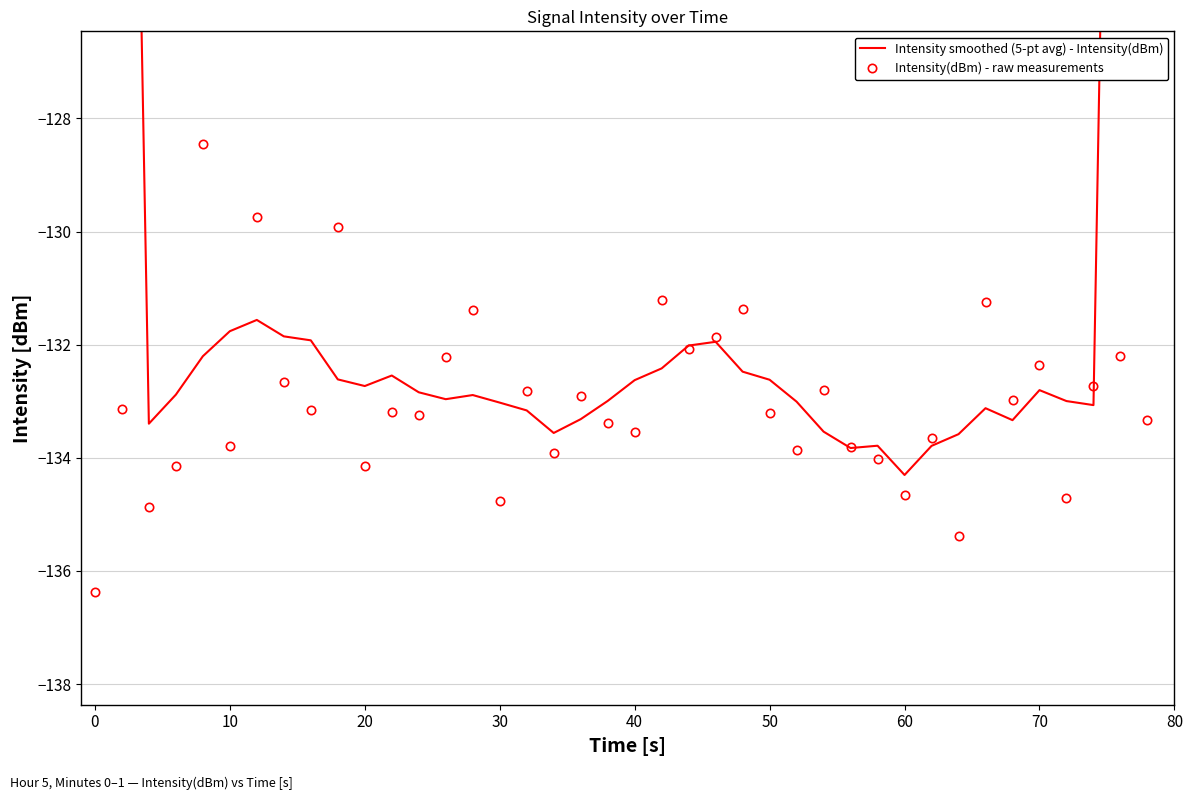

What is the average value of the Intensity smoothed (5-pt avg) - Intensity(dBm) series?

-129.0